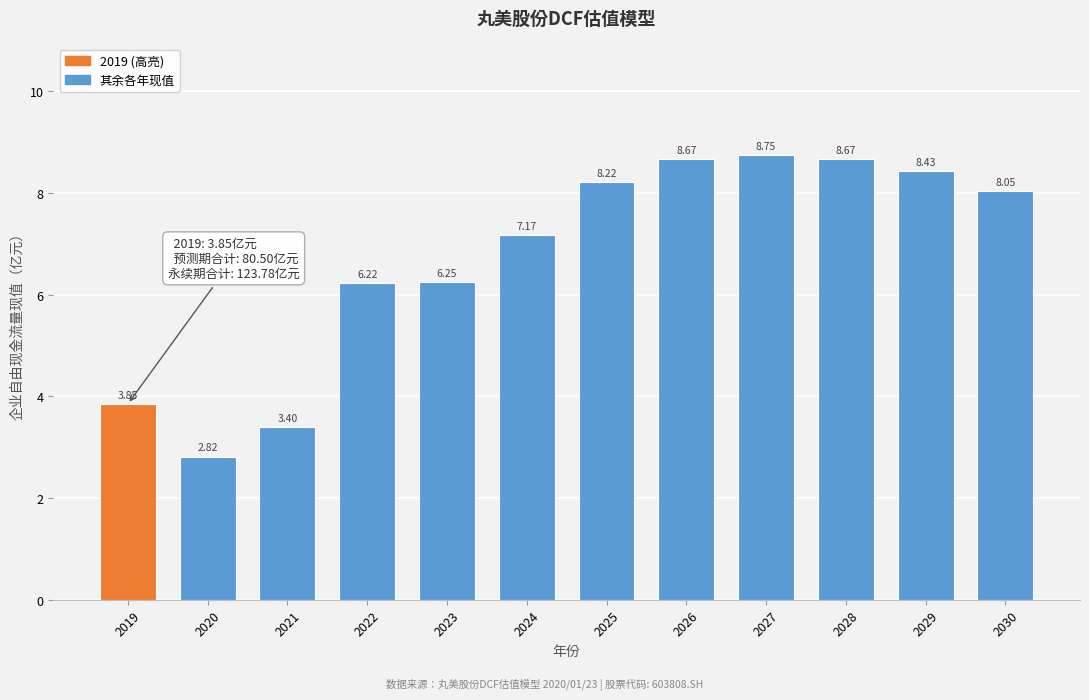

What is the sum of all values?

80.5